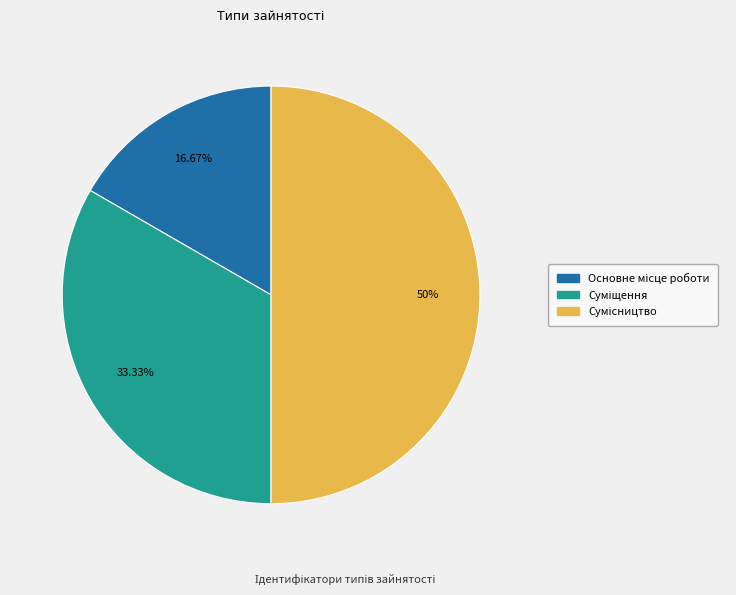

Which category has the biggest portion of the pie?

Сумісництво